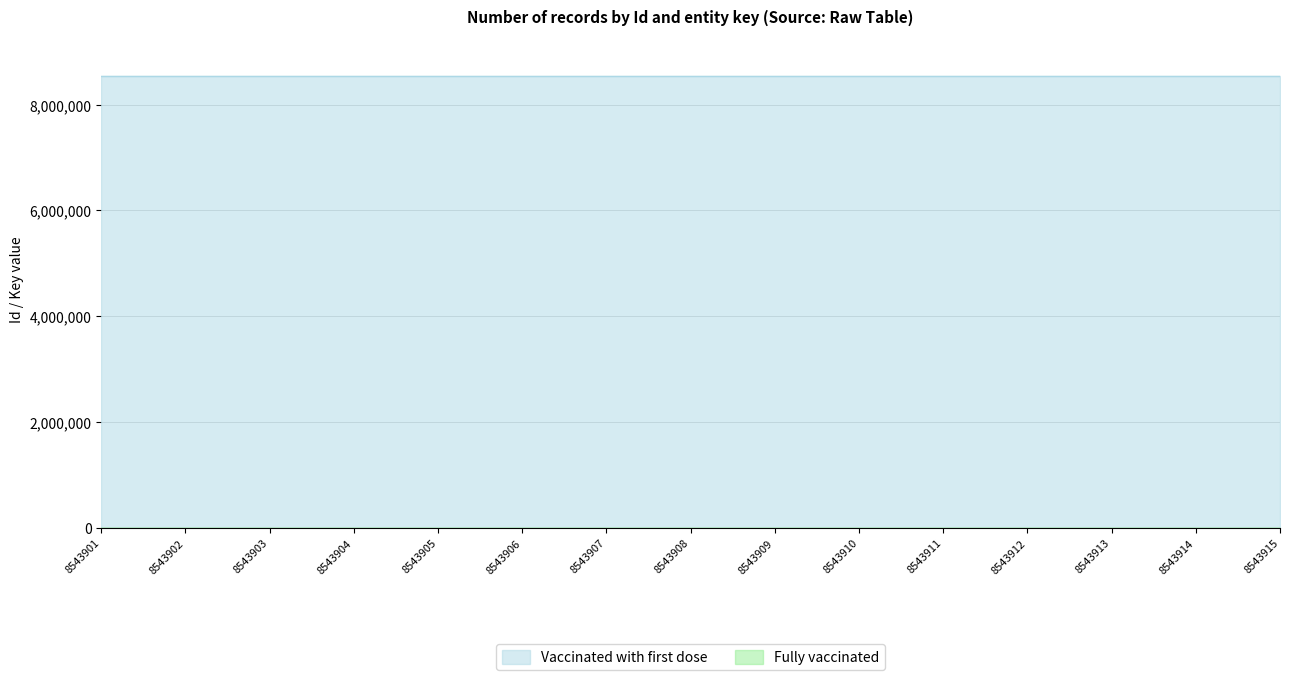

The value at 8543910 is 1954023. True or false?

False